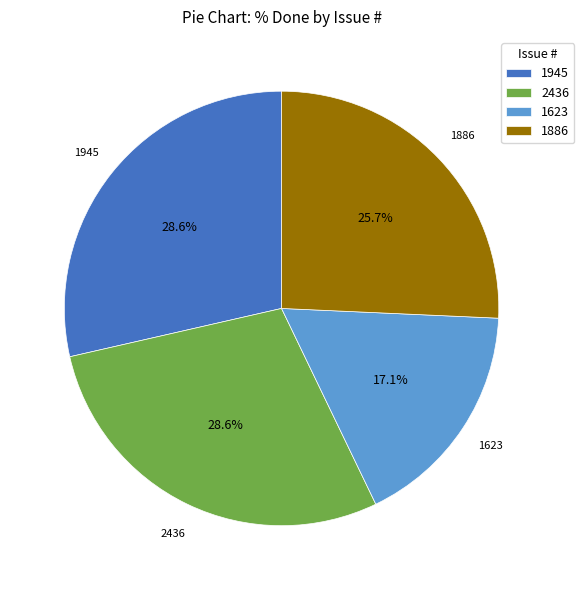

How many segments does this pie chart have?

4